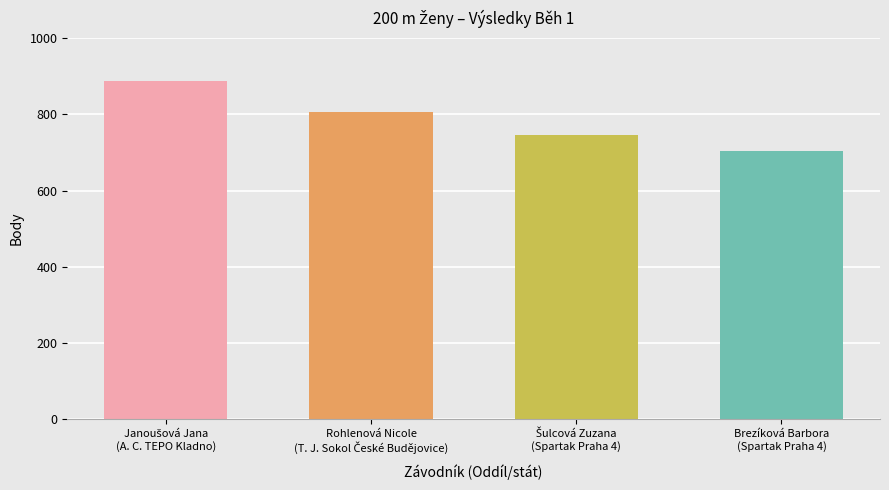

Rank the categories by value from highest to lowest.

Janoušová Jana
(A. C. TEPO Kladno), Rohlenová Nicole
(T. J. Sokol České Budějovice), Šulcová Zuzana
(Spartak Praha 4), Brezíková Barbora
(Spartak Praha 4)